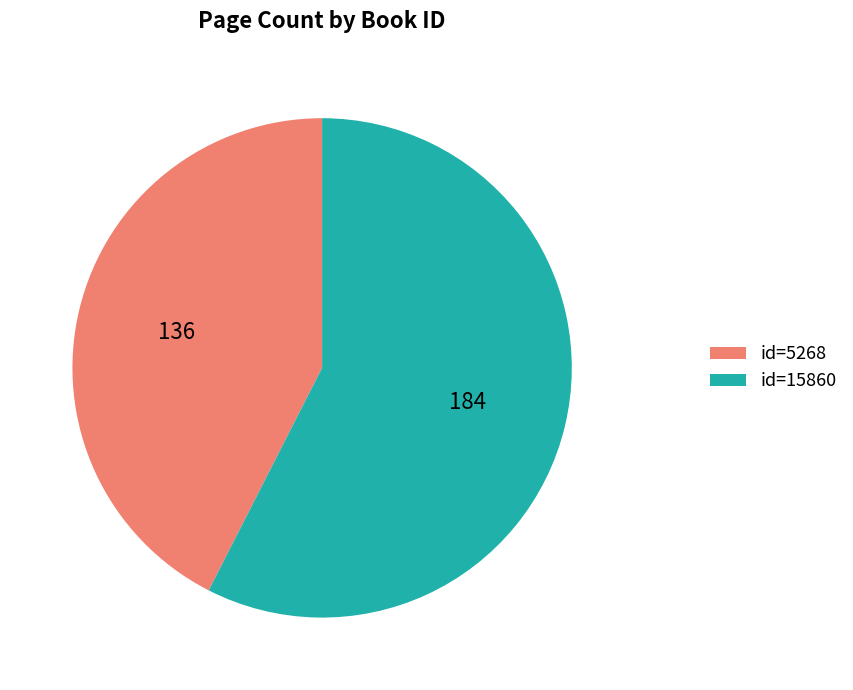

Count the number of slices in the pie.

2